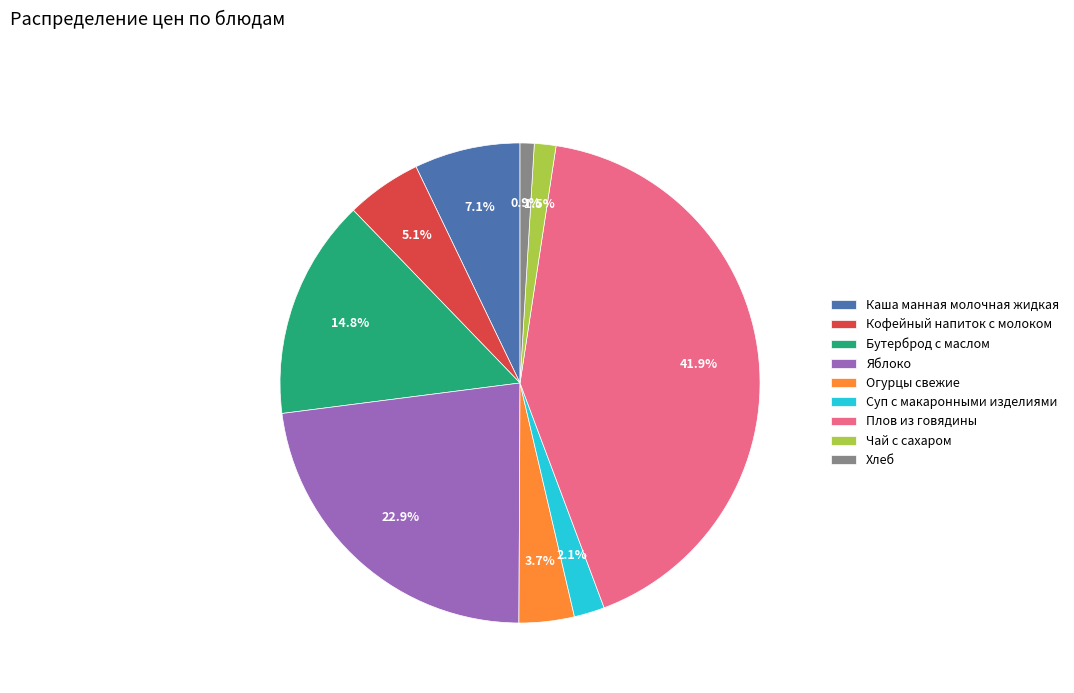

To the nearest percent, what portion does Суп с макаронными изделиями represent?

2%